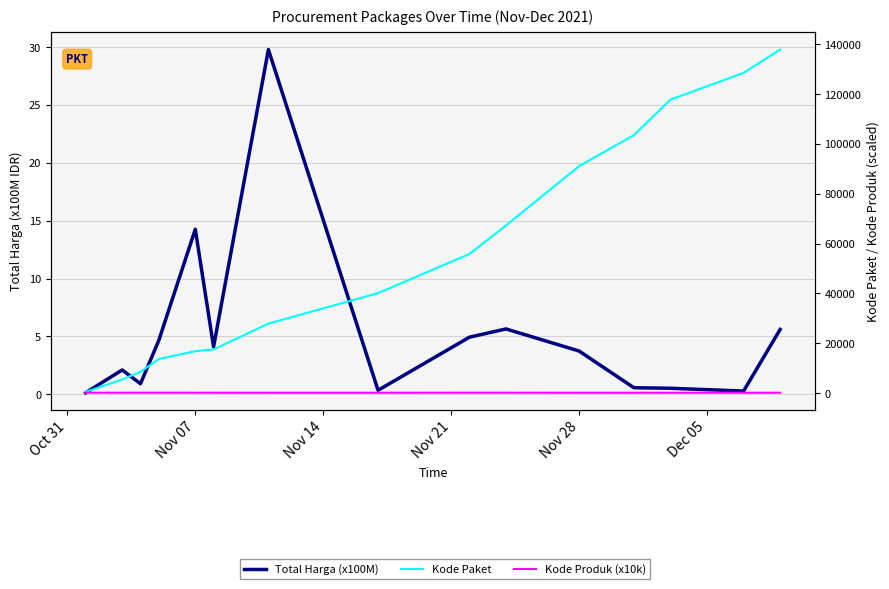

Is this an area chart (filled region under the line)?

No